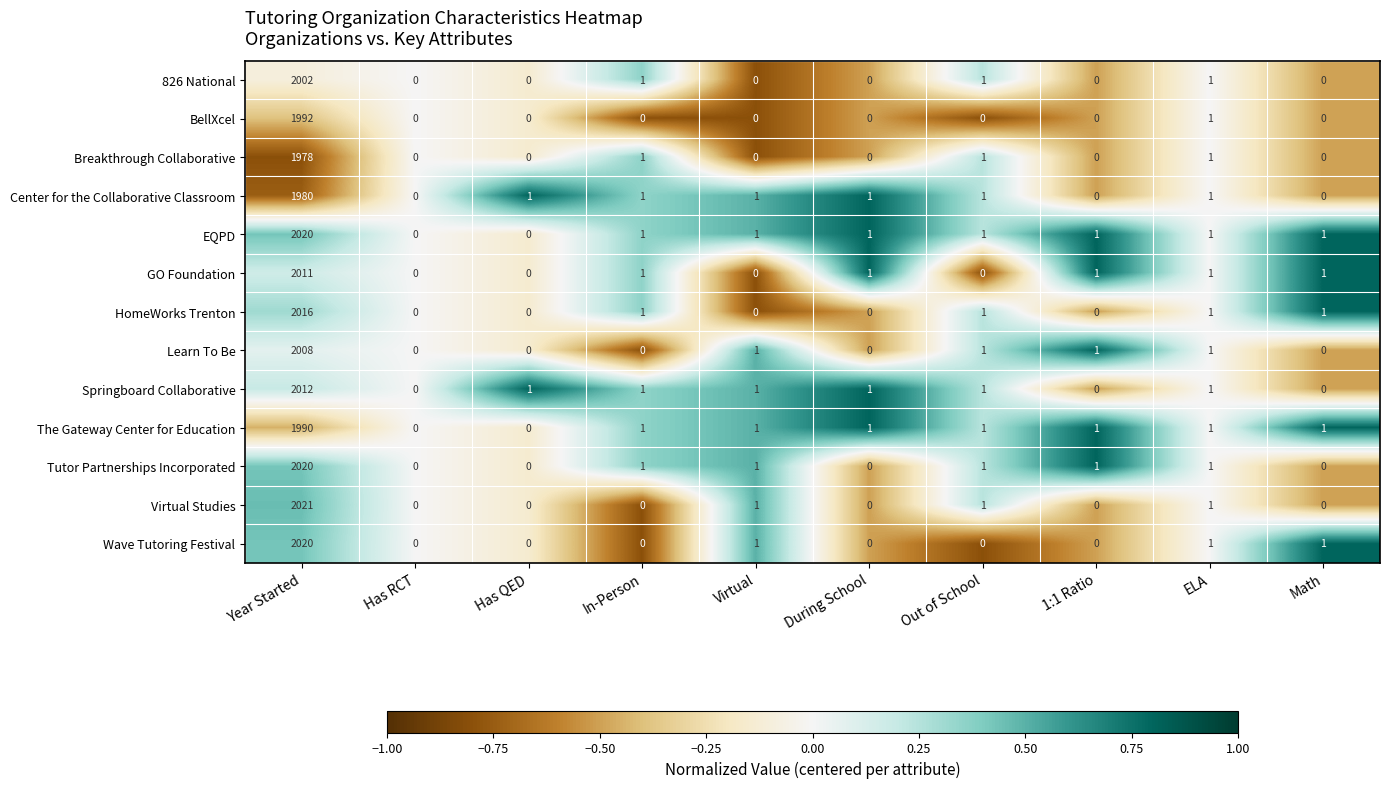

At which category is the sum across all series the highest?

Year Started